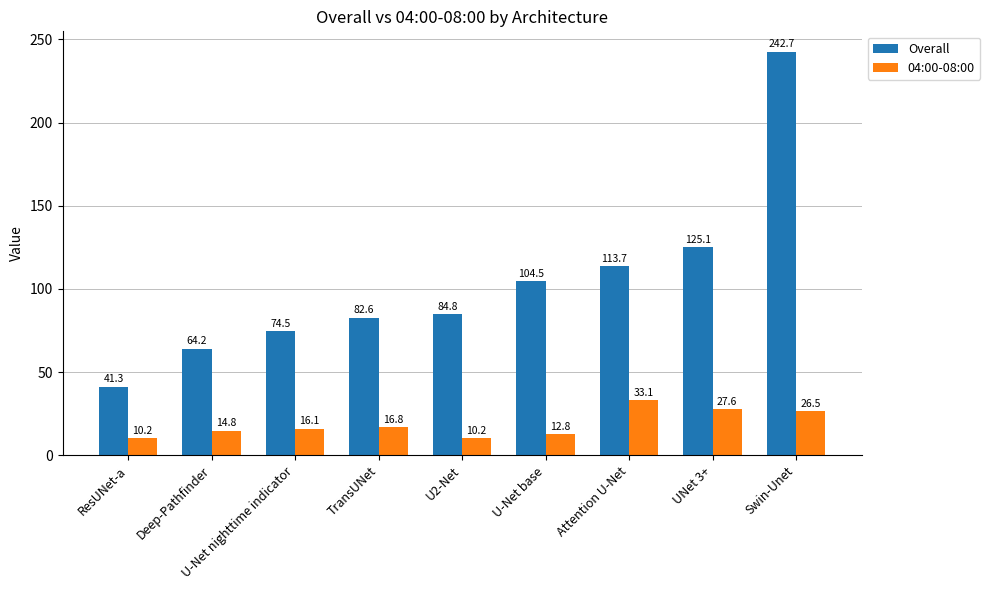

Which series has the largest total across all categories?

Overall